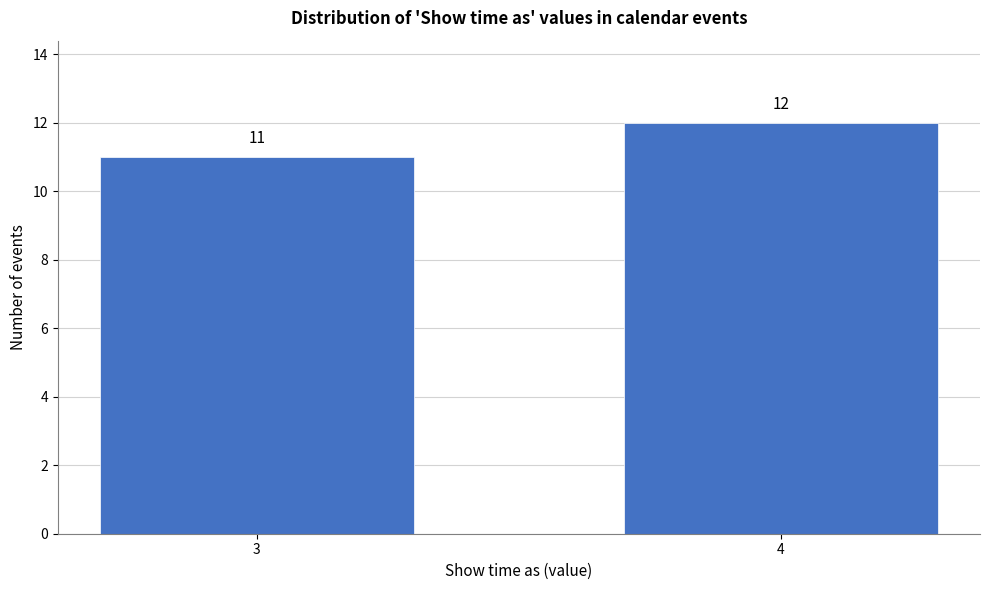

Reading right to left, what are all the values shown in this chart?

4=12	3=11